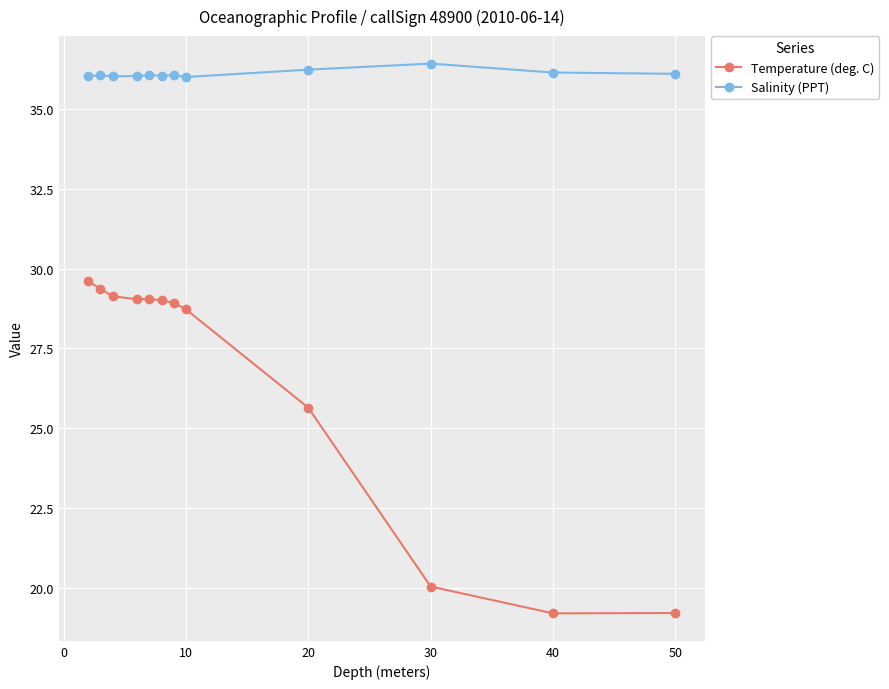

True or false: Salinity (PPT) has more than 1 points higher than both neighbors.

True